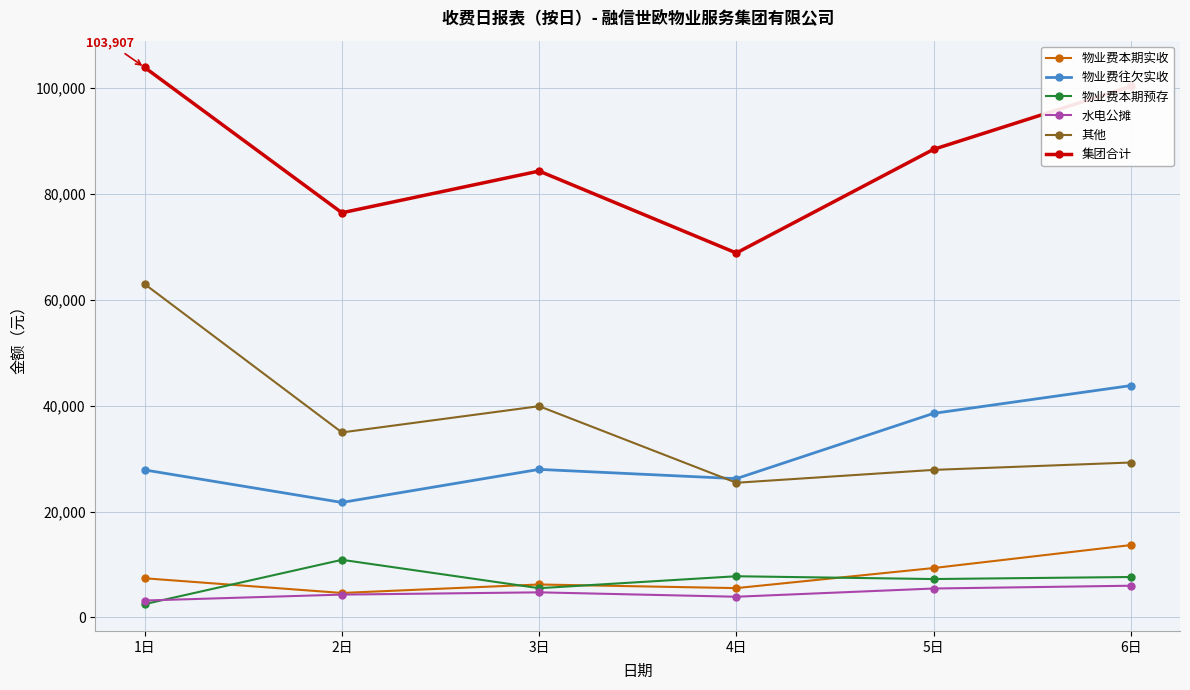

At how many categories does at least one series exceed 54210?

6